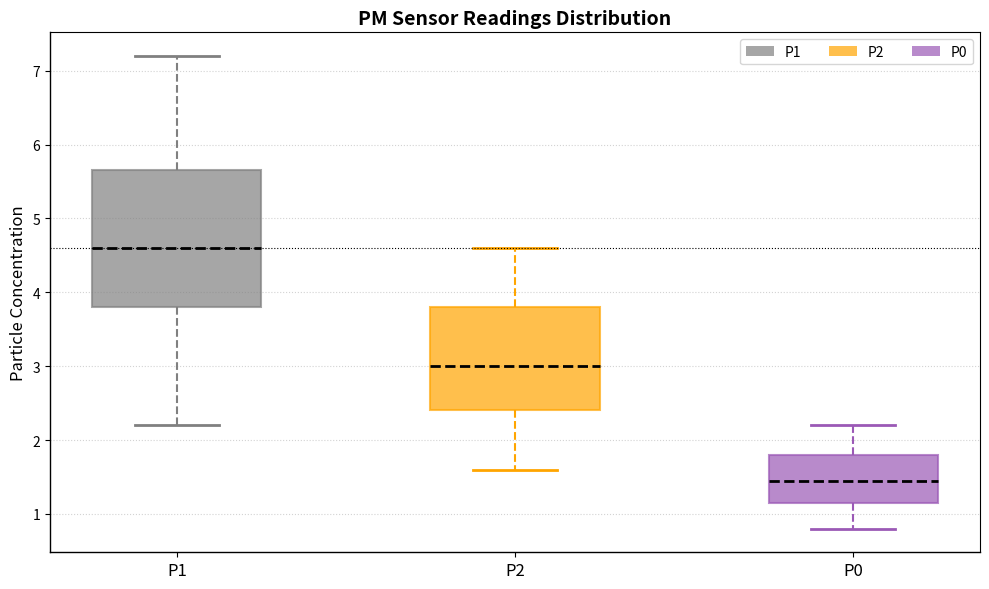

Where does the median line of the box for P0 sit on the y-axis? The values are not printed on the chart, so give them approximately, as read against the axis.

1.5